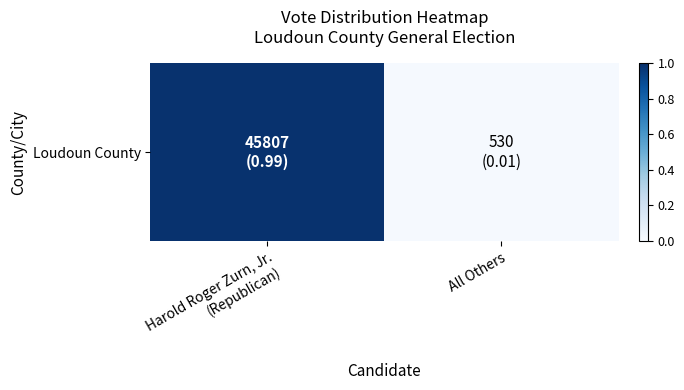

True or false: the data shows 1.0 at Harold Roger Zurn, Jr.
(Republican).

True